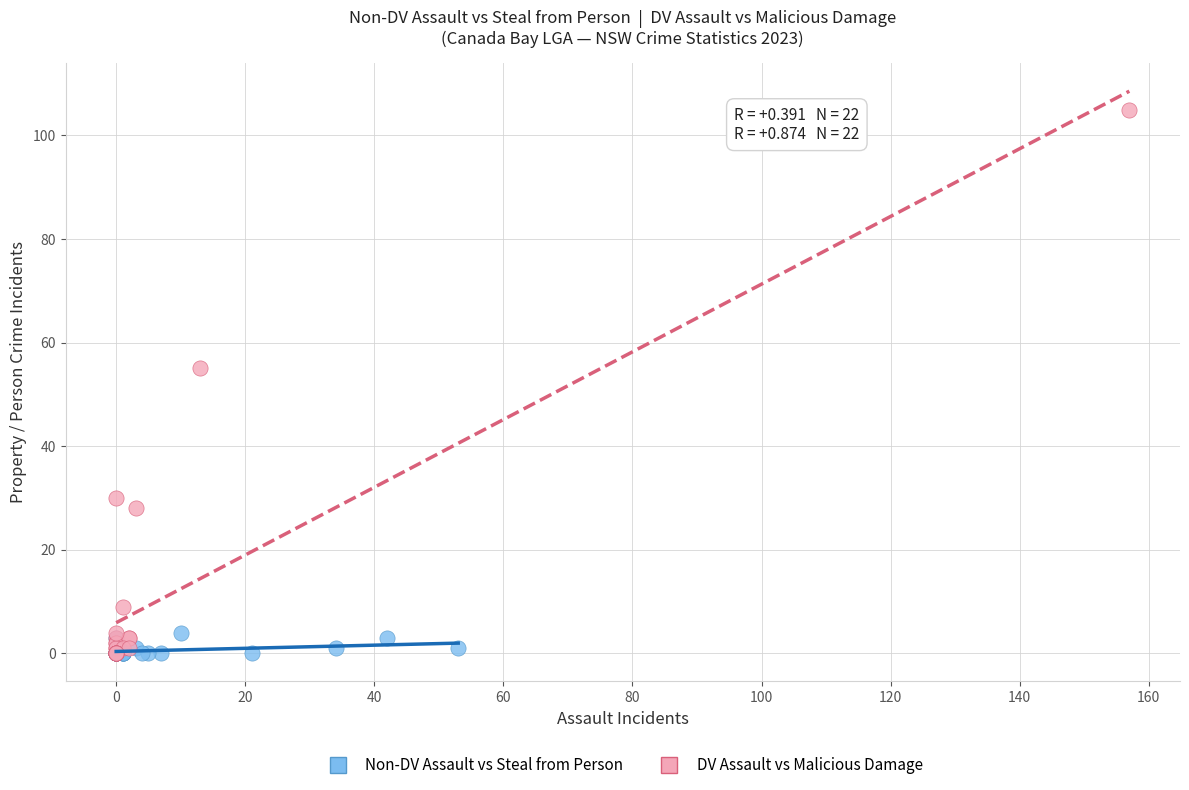

Which series reaches the maximum Y coordinate?

DV Assault vs Malicious Damage